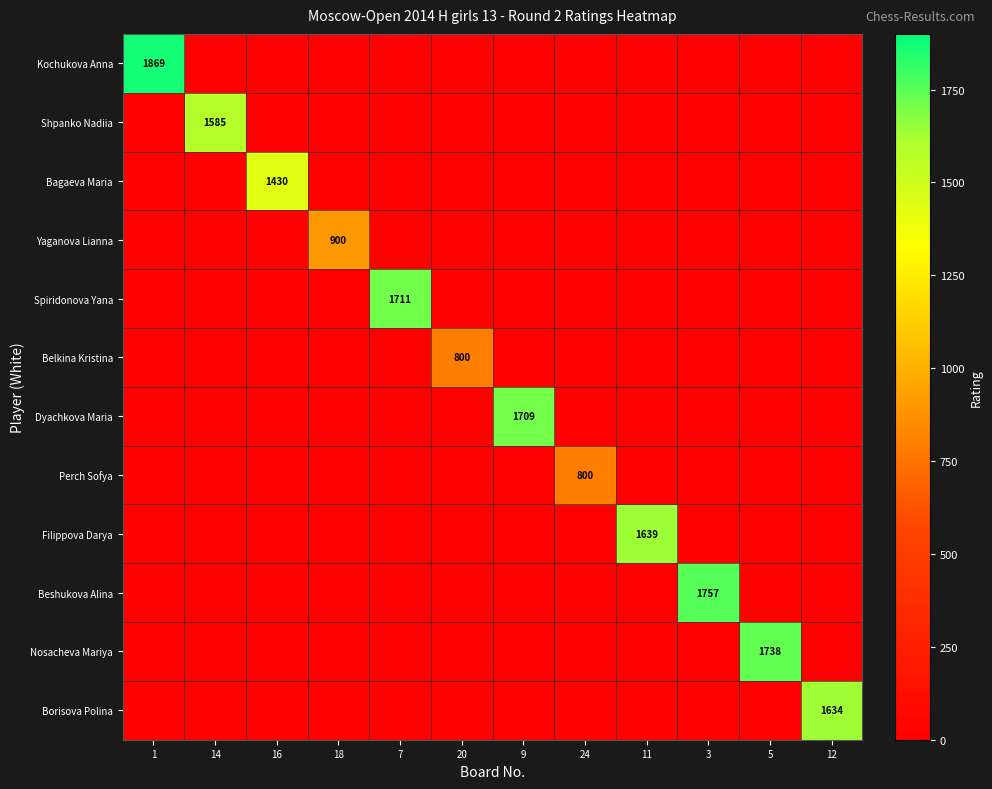

Between 1 and 14, which series saw the biggest shift?

Kochukova Anna